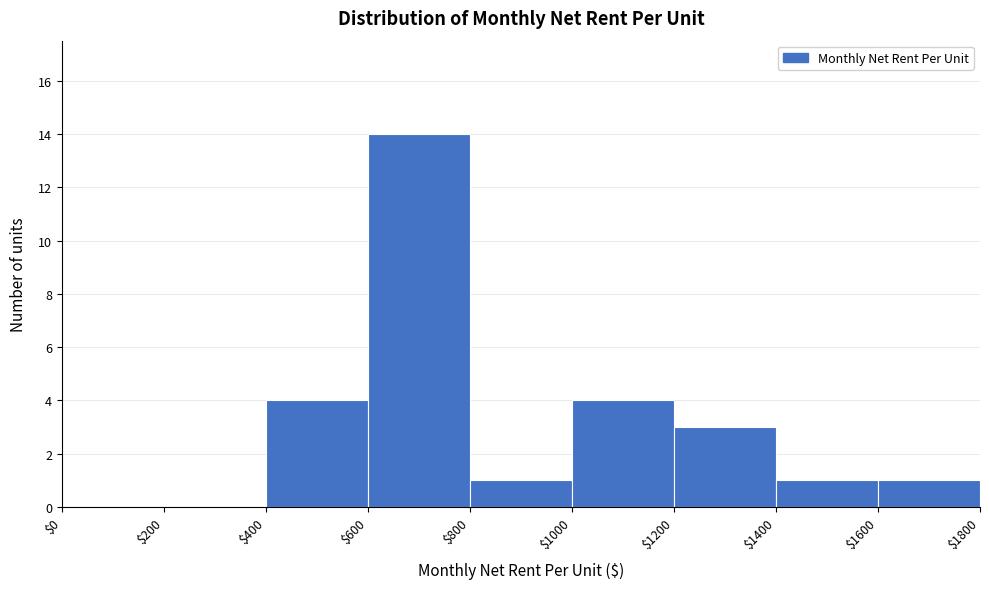

Reading left to right, list every bar in this chart as the range it spans on the x-axis followed by its height. The values are not printed on the chart, so give them approximately, as read against the axis.

$0 to $200: 0
$200 to $400: 0
$400 to $600: 4
$600 to $800: 14
$800 to $1000: 1
$1000 to $1200: 4
$1200 to $1400: 3
$1400 to $1600: 1
$1600 to $1800: 1